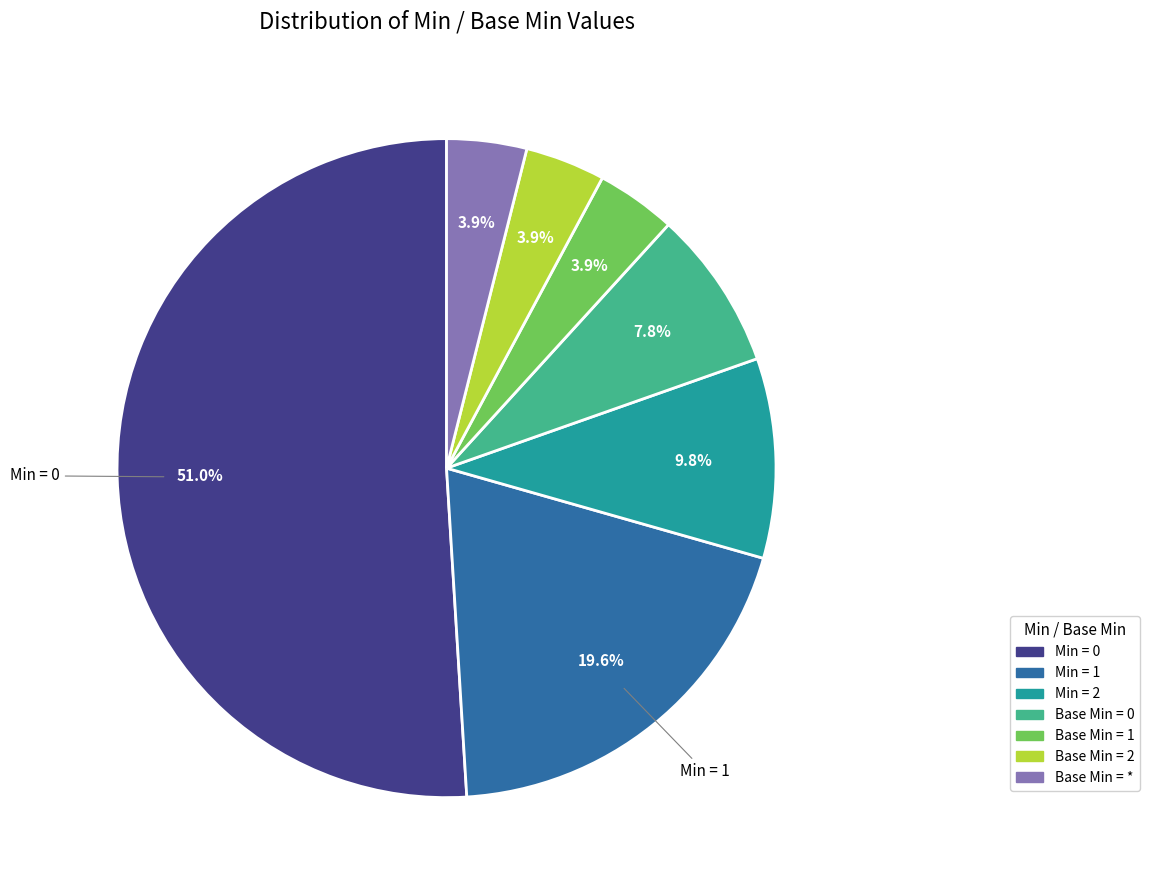

Does any single category account for the majority?

Yes